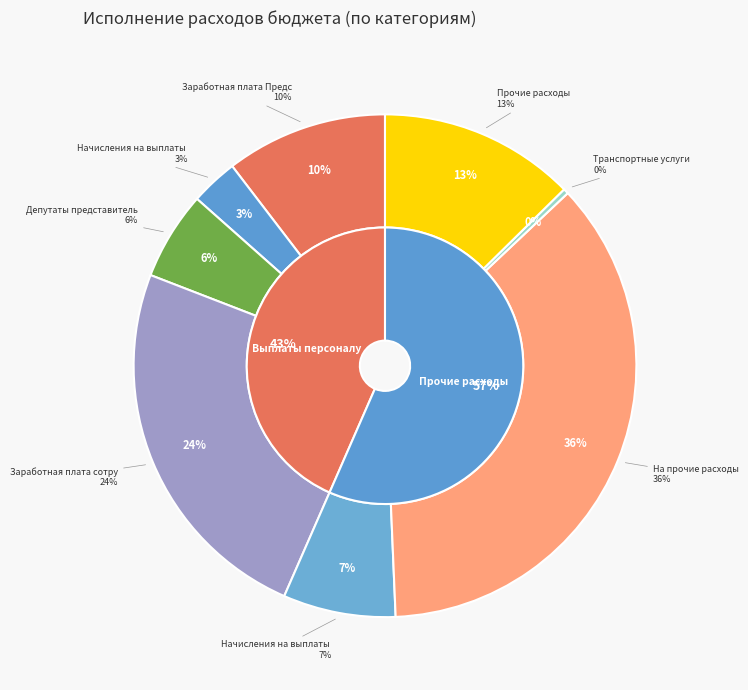

What percentage do Начисления на выплаты по оплате труда (0104) and Начисления на выплаты по оплате труда (0102) together represent?

10.3%